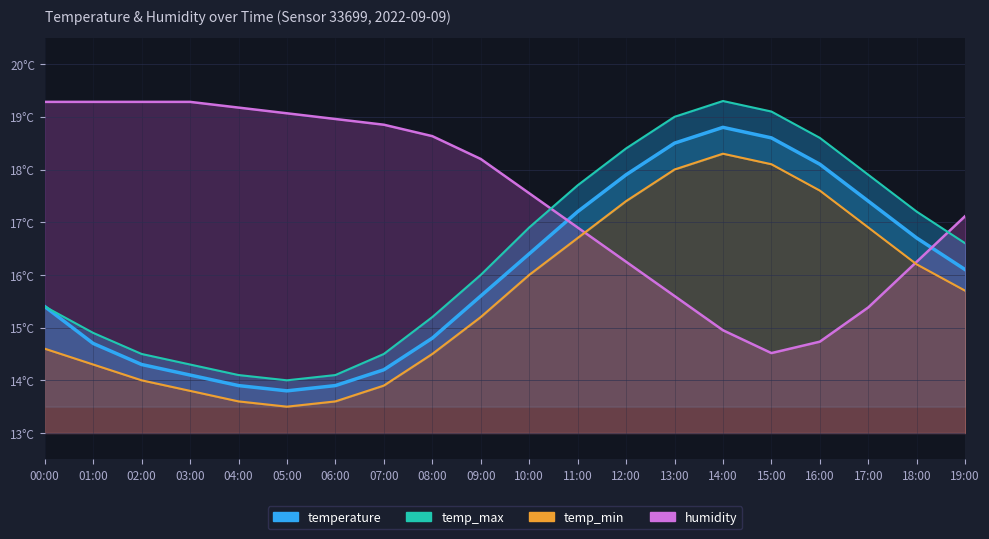

What is the lowest value of the humidity series?

14.5